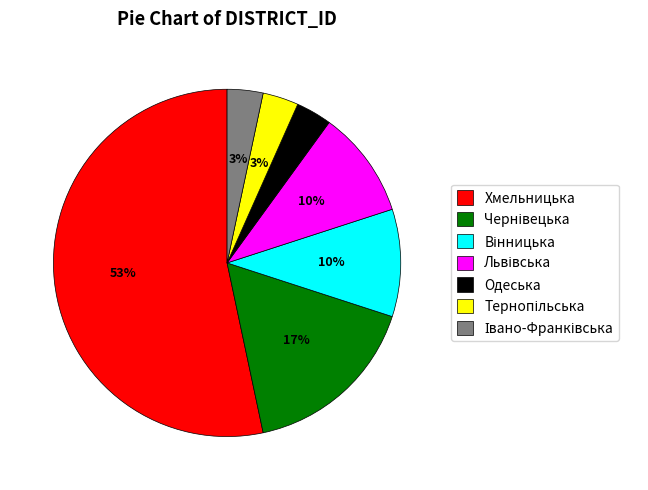

What is the largest slice in the pie chart?

Хмельницька